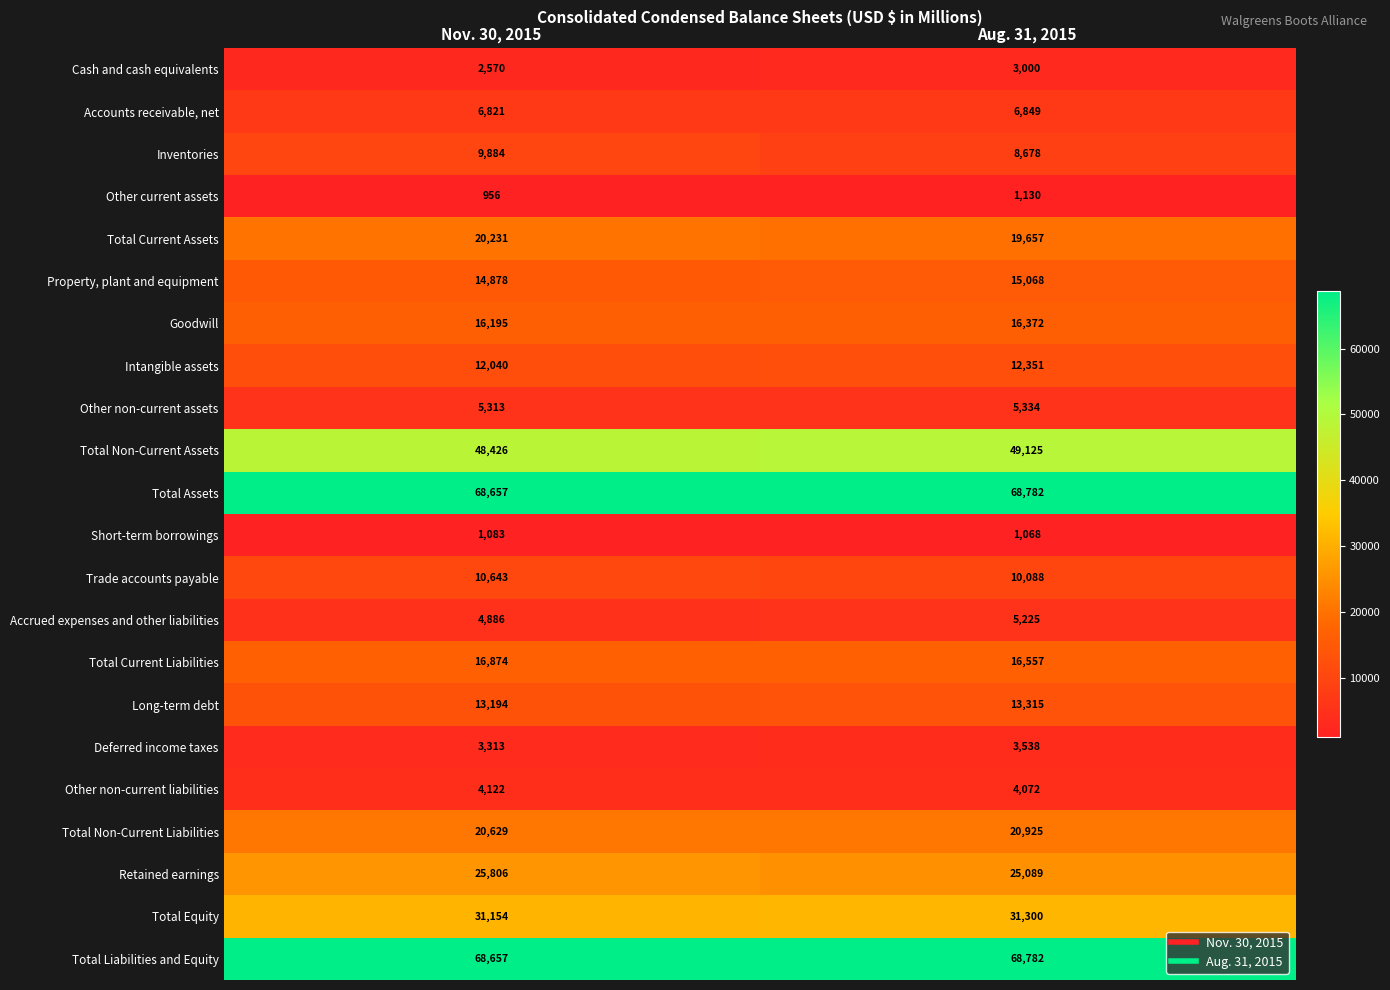

What is the smallest value displayed?

956